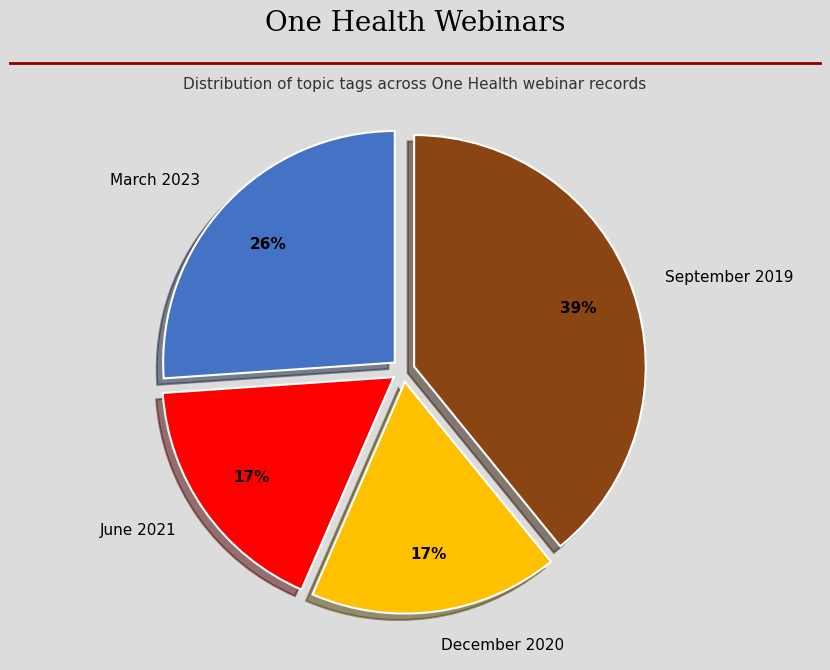

How many slices are in this pie chart?

4